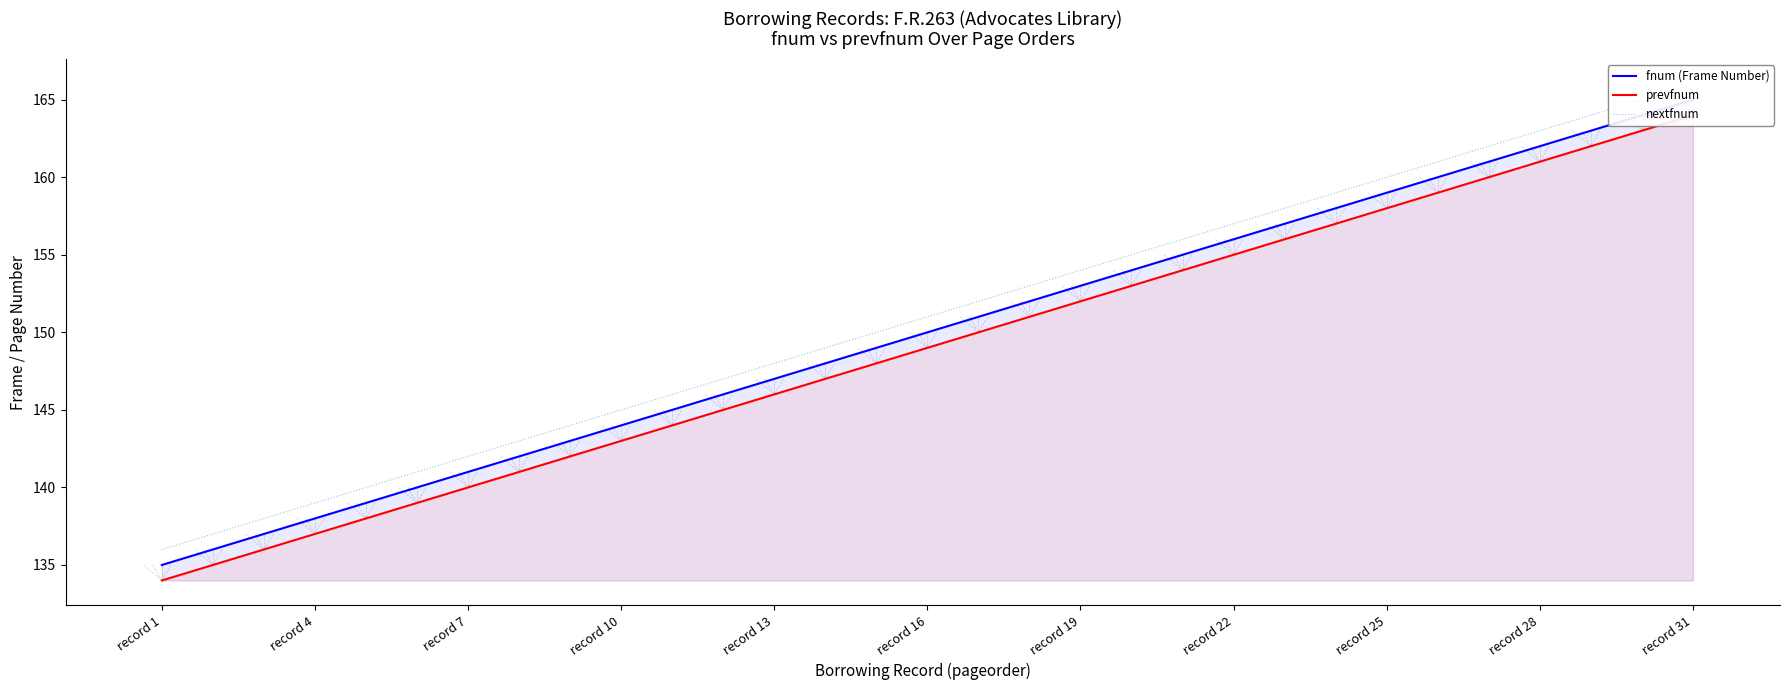

True or false: fnum (Frame Number) and prevfnum intersect in this chart.

False